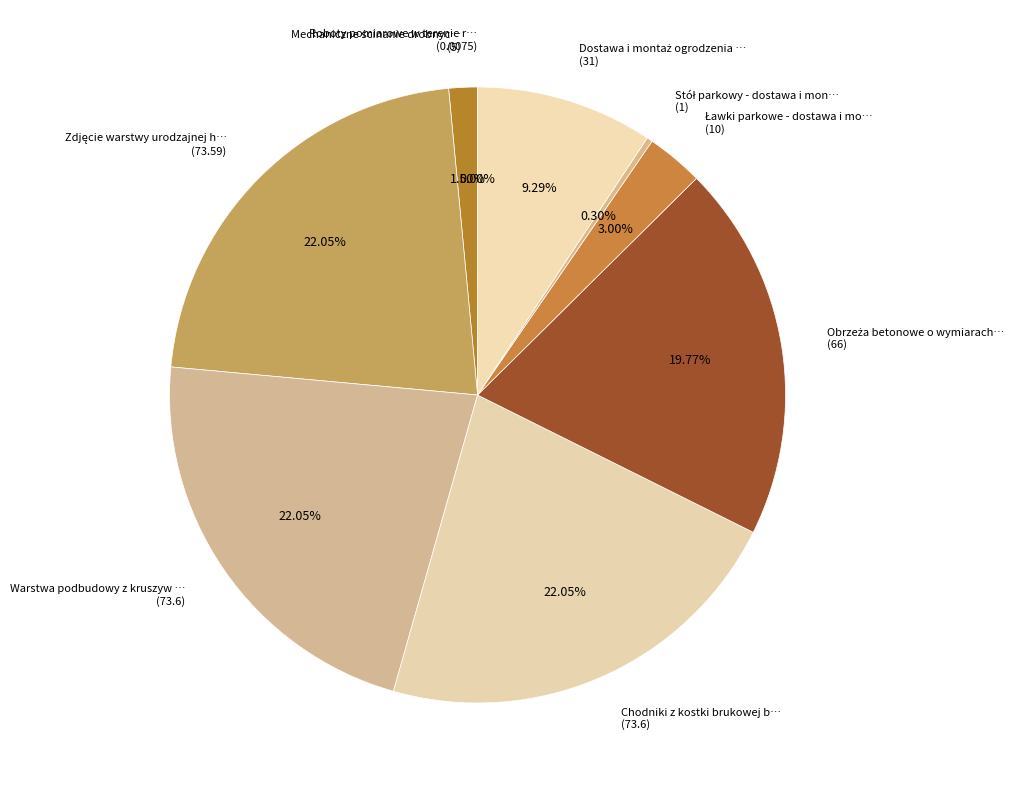

Do Warstwa podbudowy z kruszyw … (73.6) and Chodniki z kostki brukowej b… (73.6) together represent more than half of the pie?

No